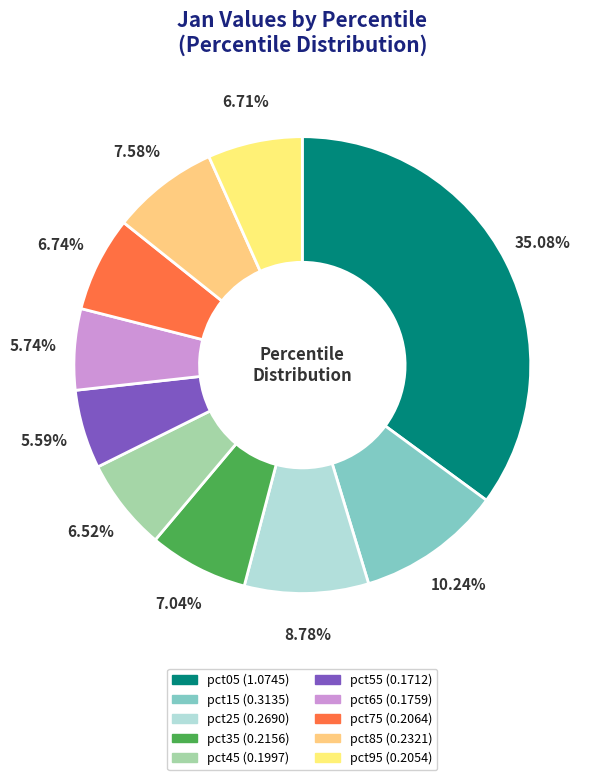

How many slices are in this pie chart?

10